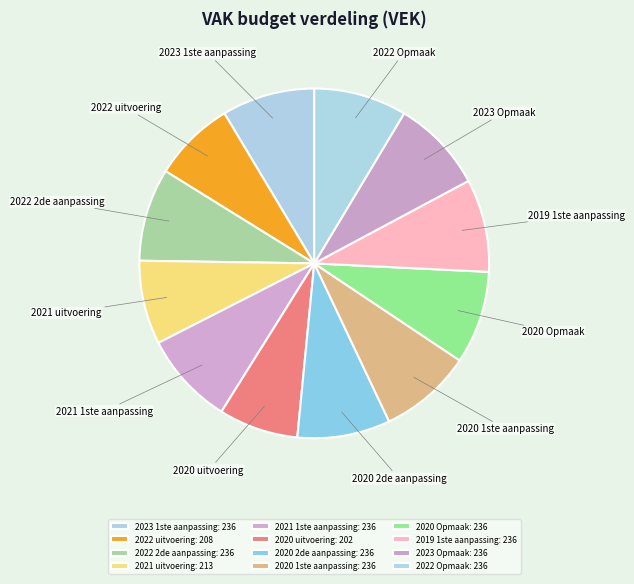

Which has a higher value, 2023 Opmaak or 2022 uitvoering?

2023 Opmaak